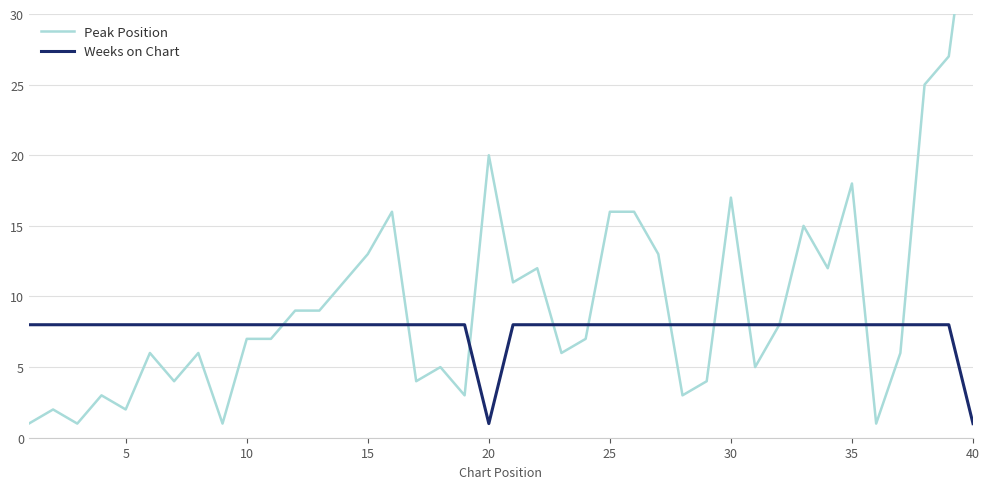

Which series has the widest spread of values?

Peak Position